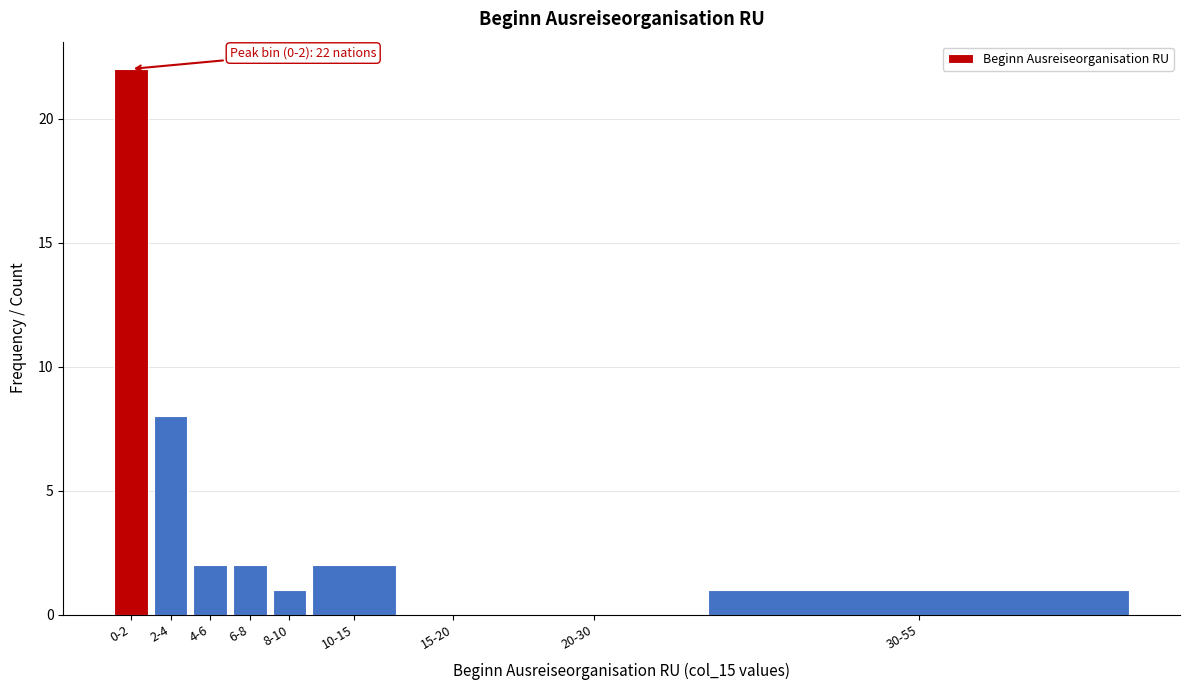

Reading right to left, extract all data points from this chart.

30-55=1	20-30=0	15-20=0	10-15=2	8-10=1	6-8=2	4-6=2	2-4=8	0-2=22